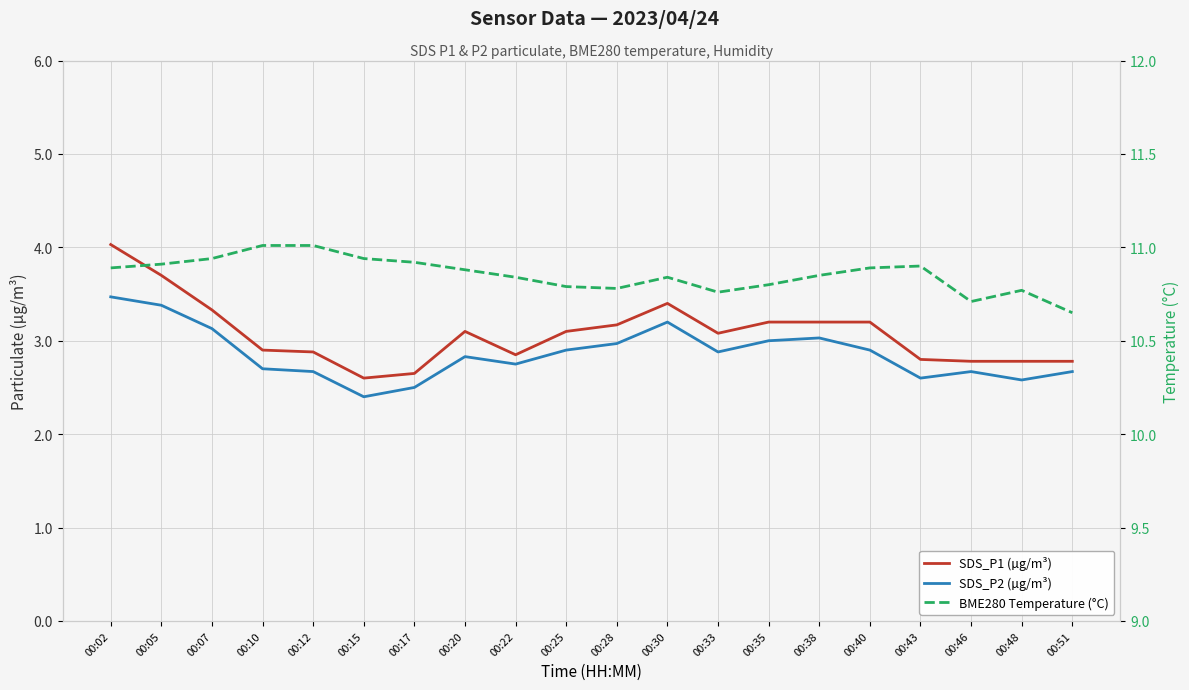

Reading left to right, what are all the values shown in this chart?

SDS_P1 (µg/m³): 4.0	3.7	3.3	2.9	2.9	2.6	2.6	3.1	2.9	3.1	3.2	3.4	3.1	3.2	3.2	3.2	2.8	2.8	2.8	2.8
SDS_P2 (µg/m³): 3.5	3.4	3.1	2.7	2.7	2.4	2.5	2.8	2.8	2.9	3.0	3.2	2.9	3.0	3.0	2.9	2.6	2.7	2.6	2.7
BME280 Temperature (°C): 10.9	10.9	10.9	11.0	11.0	10.9	10.9	10.9	10.8	10.8	10.8	10.8	10.8	10.8	10.8	10.9	10.9	10.7	10.8	10.7